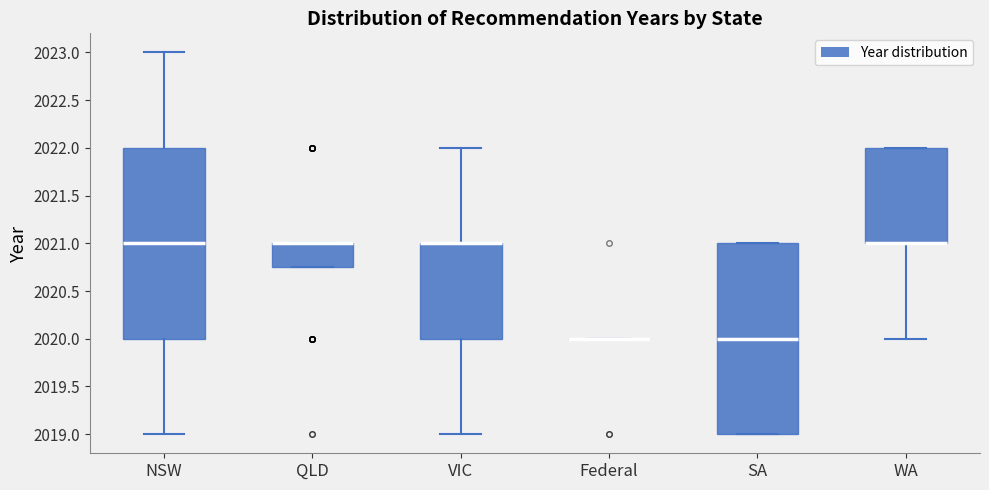

Reading left to right, read every box against the y-axis: the position of its median line, the range the box covers, and the ends of its whiskers. The values are not printed on the chart, so give them approximately, as read against the axis.

NSW: median 2021.00, box 2020.00 to 2022.00, whiskers 2019.00 to 2023.00
QLD: median 2021.00 (drawn on the box's upper edge), box 2020.75 to 2021.00, whiskers 2020.75 to 2021.00
VIC: median 2021.00 (drawn on the box's upper edge), box 2020.00 to 2021.00, whiskers 2019.00 to 2022.00
Federal: box collapsed to a line at 2020.00, whiskers 2020.00 to 2020.00
SA: median 2020.00, box 2019.00 to 2021.00, whiskers 2019.00 to 2021.00
WA: median 2021.00 (drawn on the box's lower edge), box 2021.00 to 2022.00, whiskers 2020.00 to 2022.00